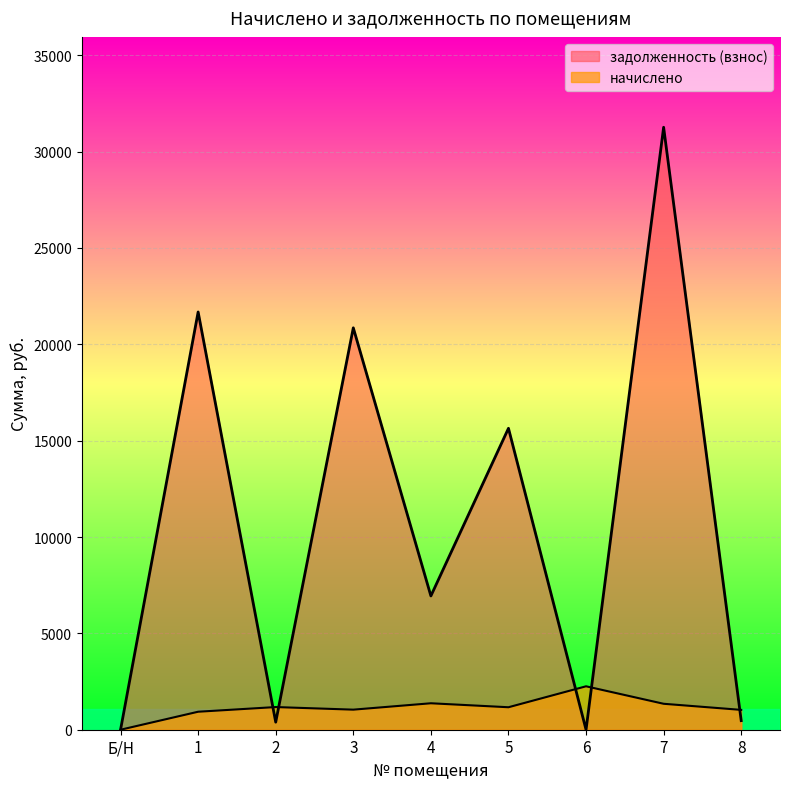

At how many categories does at least one series exceed 31041?

1